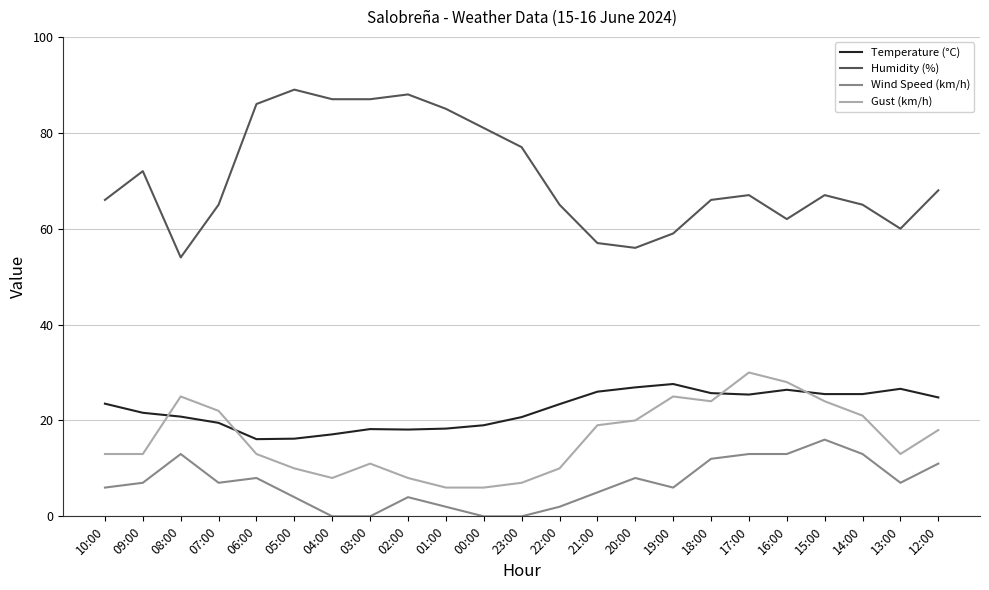

True or false: Humidity (%) and Gust (km/h) cross at least once.

False